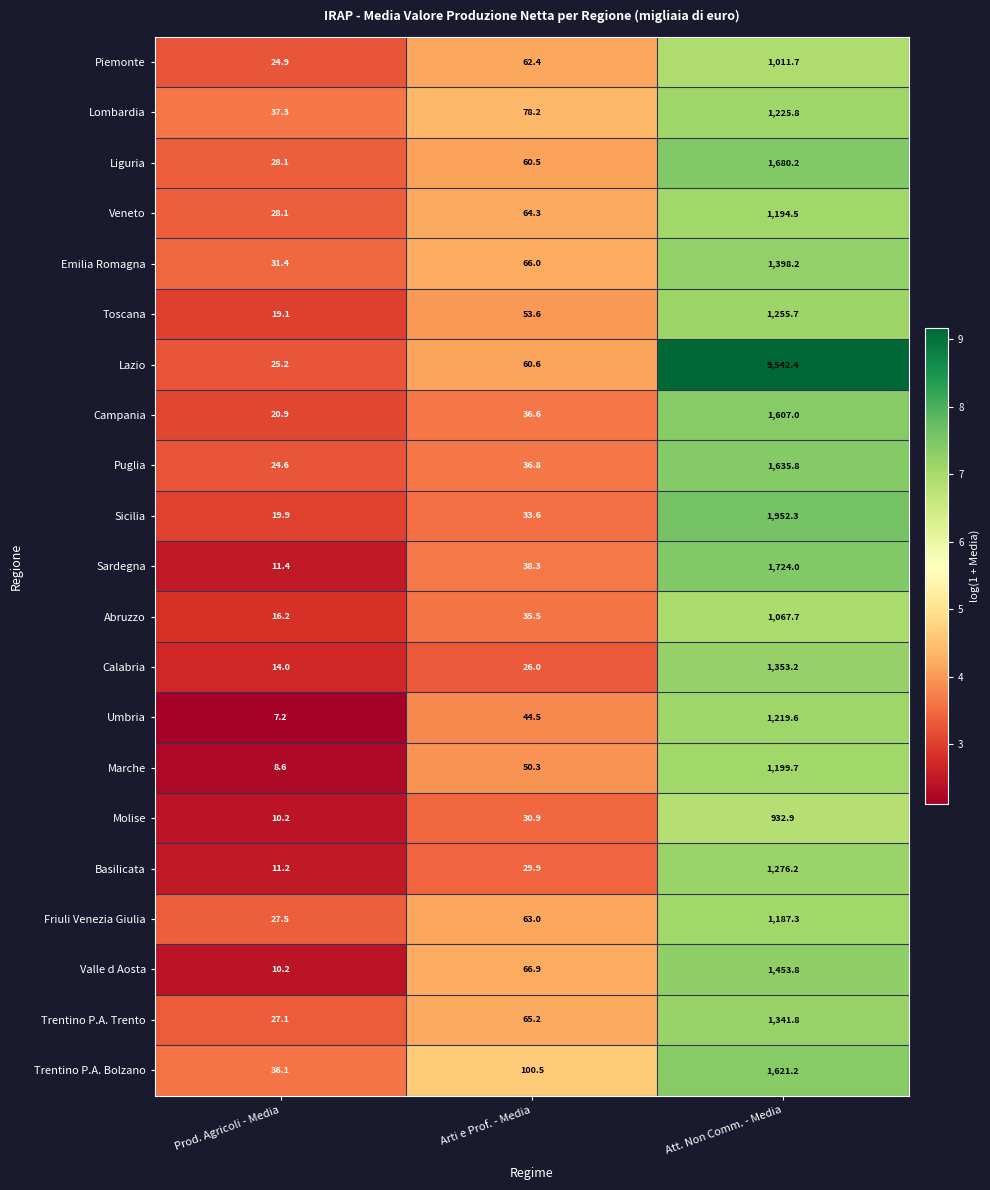

Between Prod. Agricoli - Media and Arti e Prof. - Media, which series saw the biggest shift?

Trentino P.A. Bolzano